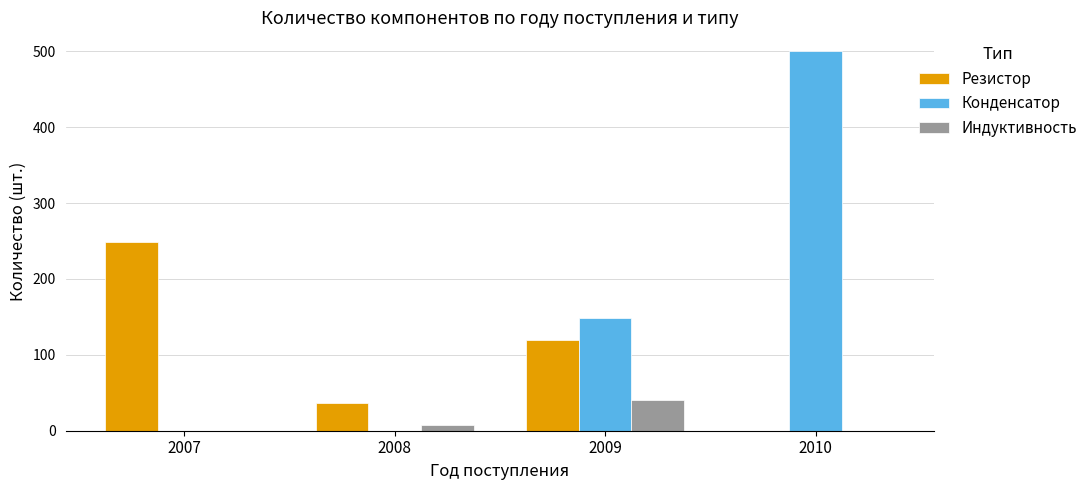

Where does the Резистор series first go above 119?

2007